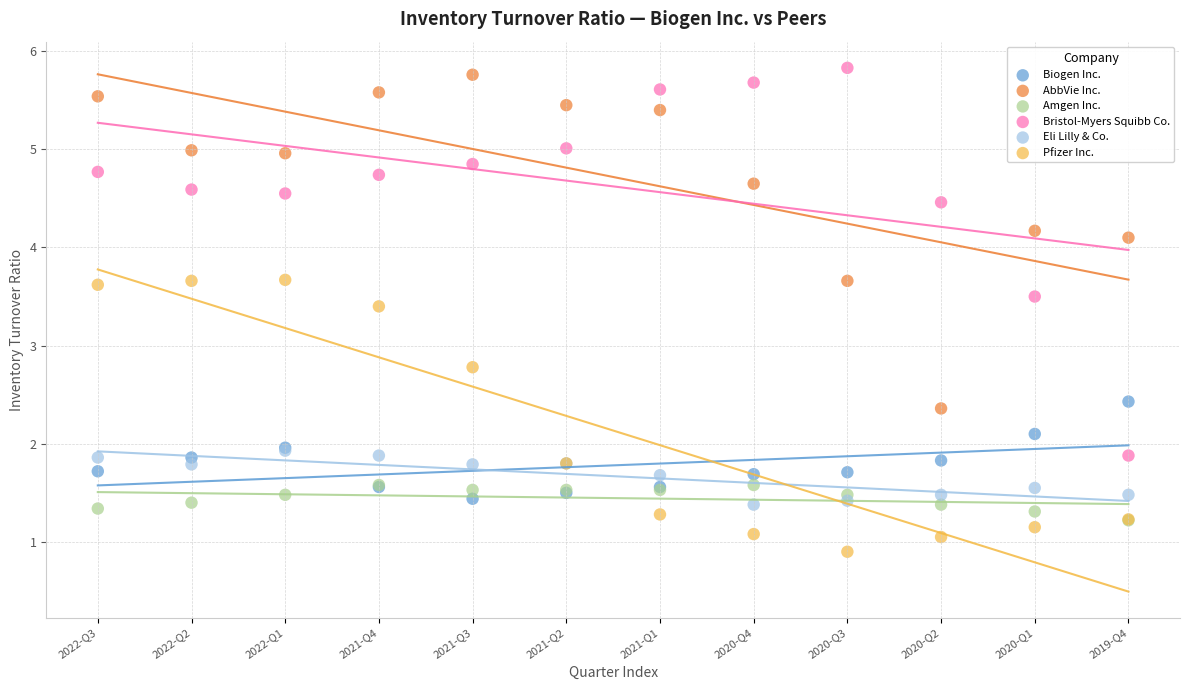

In the AbbVie Inc. series, what Y value is closest to 4?

4.1